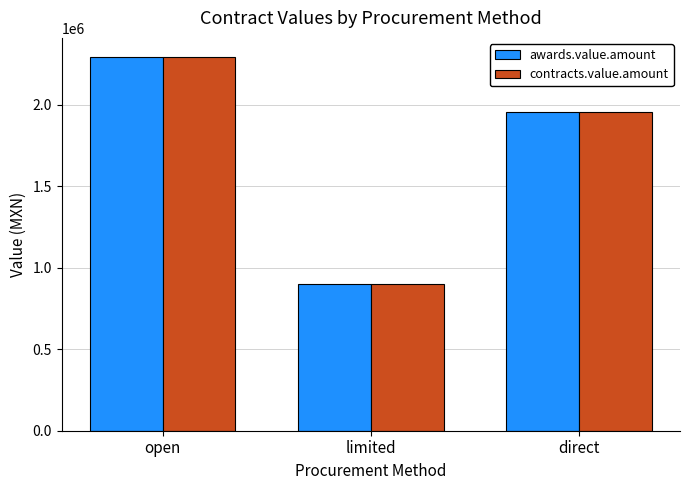

Is the value of awards.value.amount at open greater than the value of contracts.value.amount at limited?

Yes